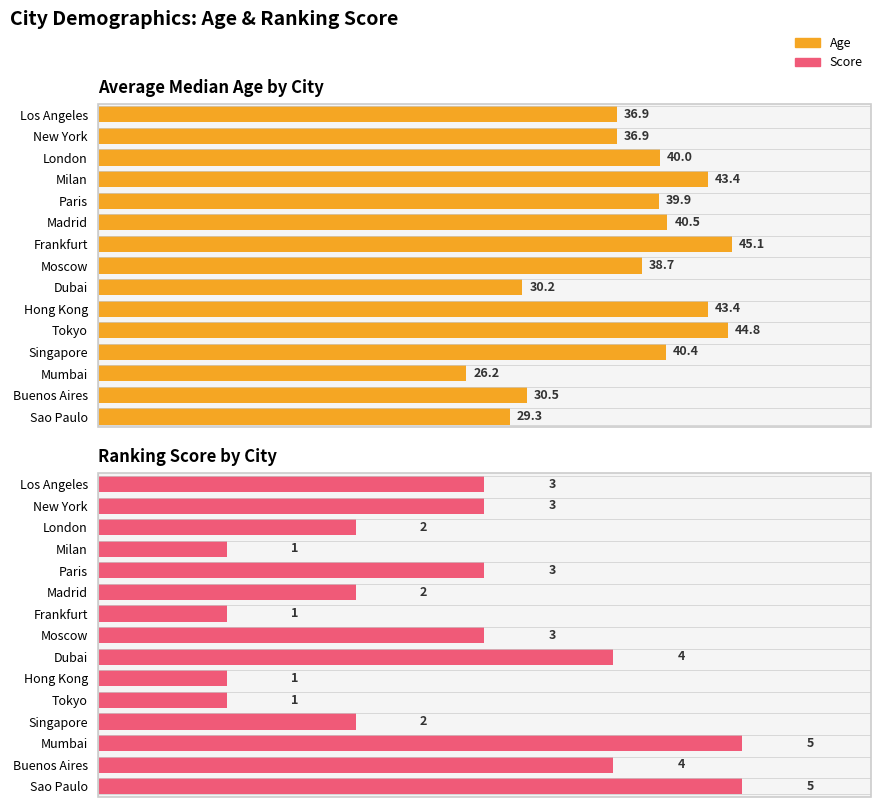

Rank the series by their maximum value, from highest to lowest.

Age, Score